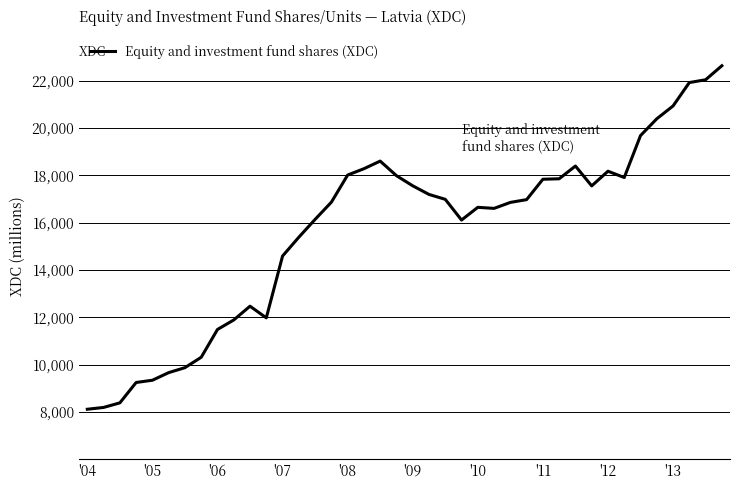

What is the minimum value shown in the chart?

8113.8